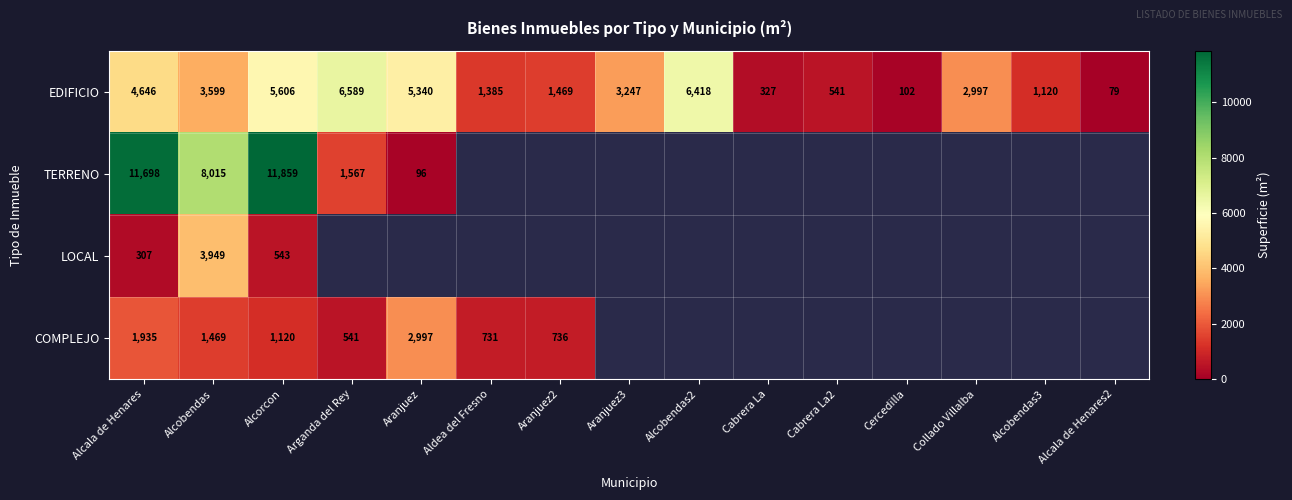

Count the number of data series in this chart.

4